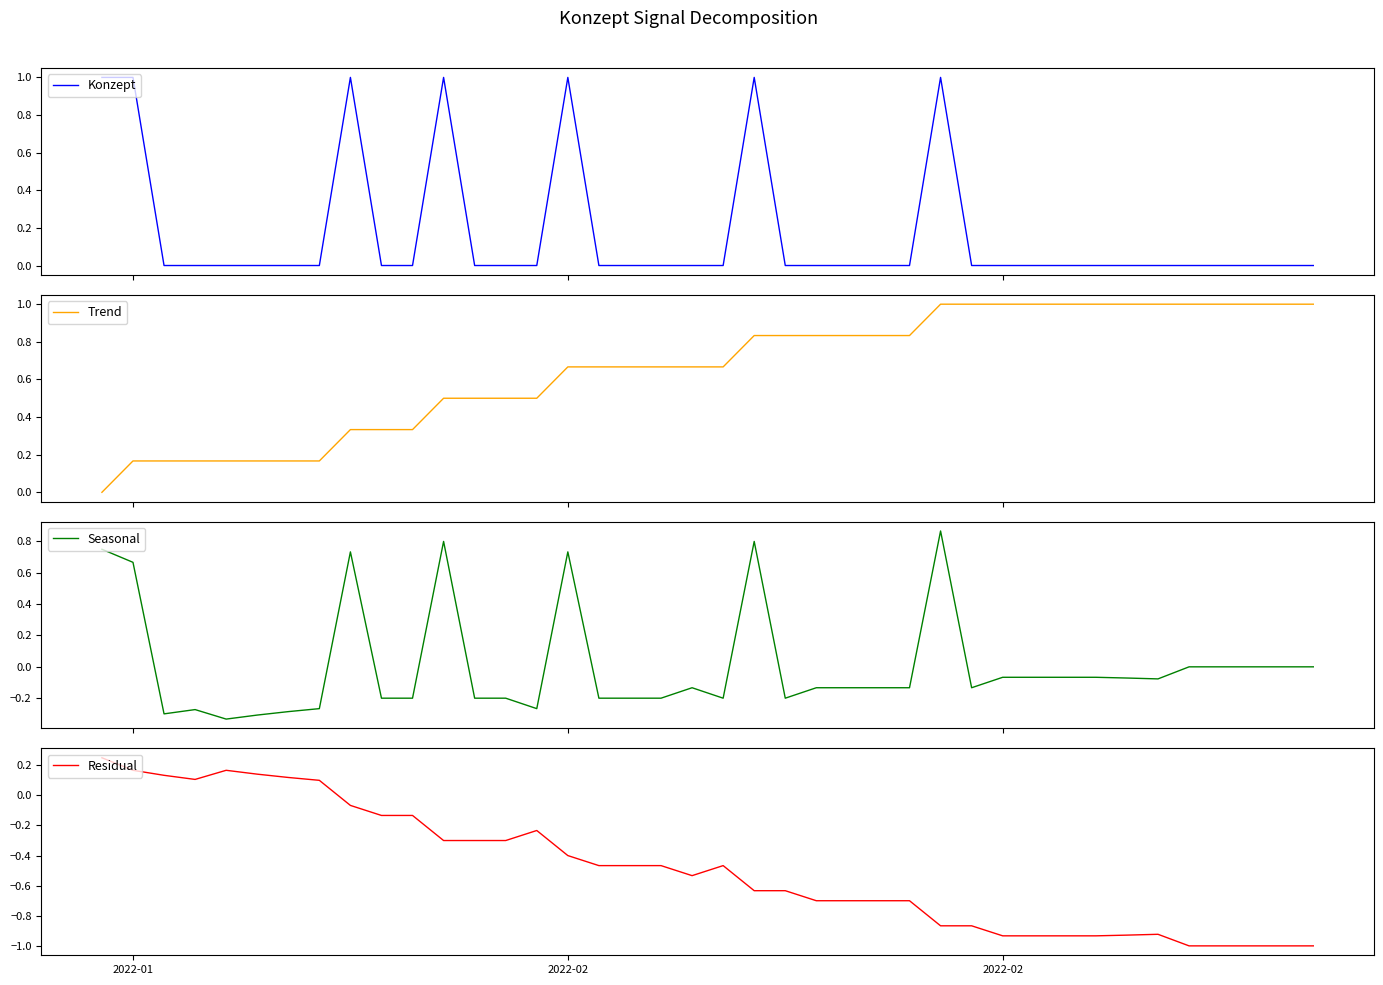

How many values in Seasonal are above zero?

7